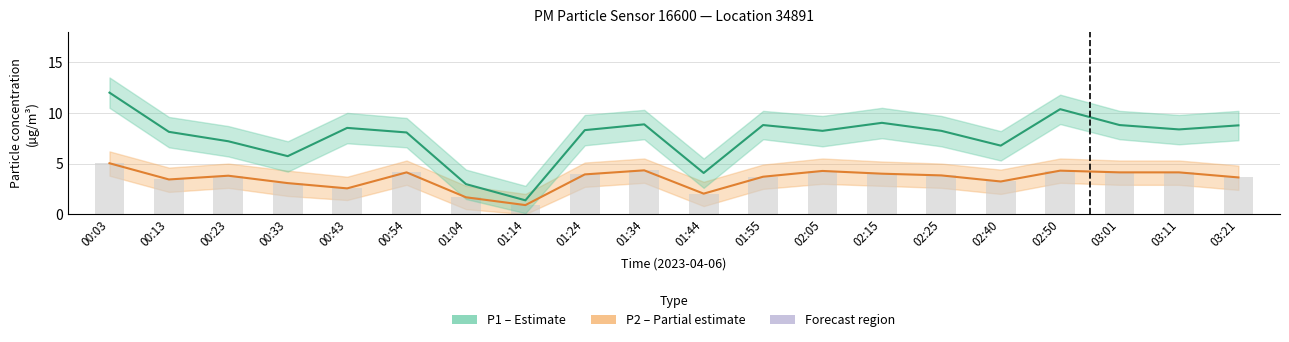

What is the difference between the P1 (coarse particles) values at 00:54 and 02:15?

0.9